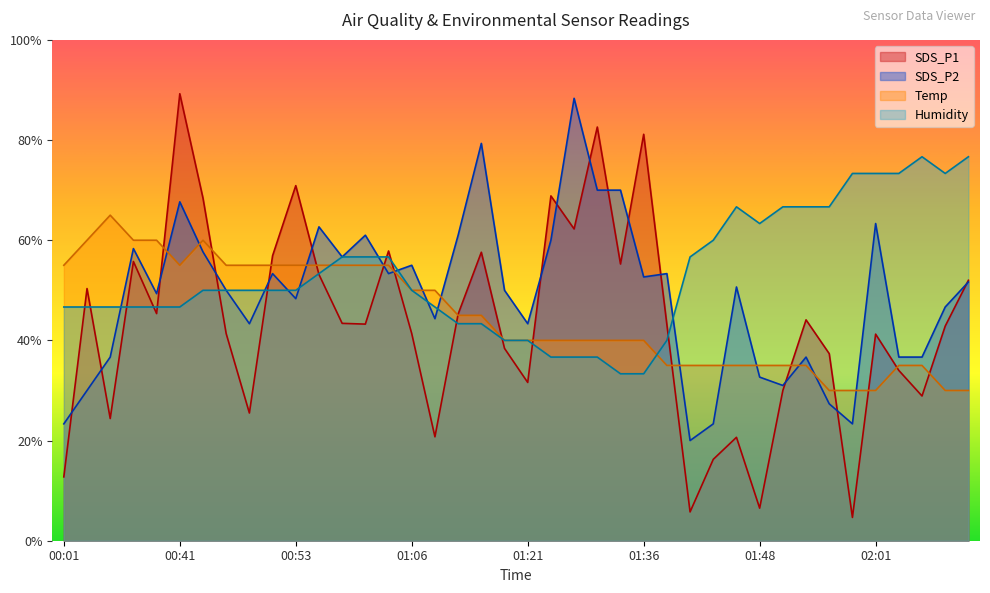

At how many categories does at least one series exceed 35?

40